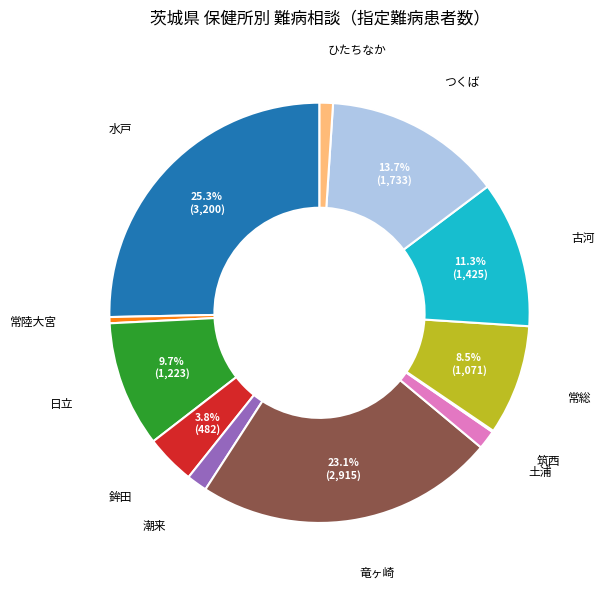

Does any single category account for the majority?

No